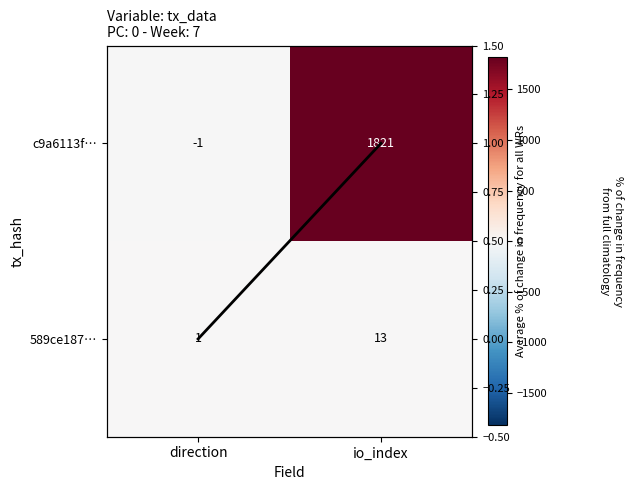

What is the difference between the Average values at io_index and direction?

1.0